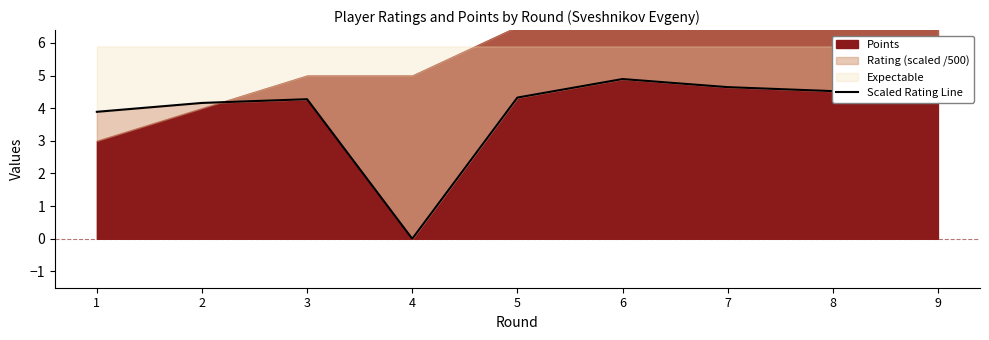

Which label corresponds to the largest value in the chart?

6